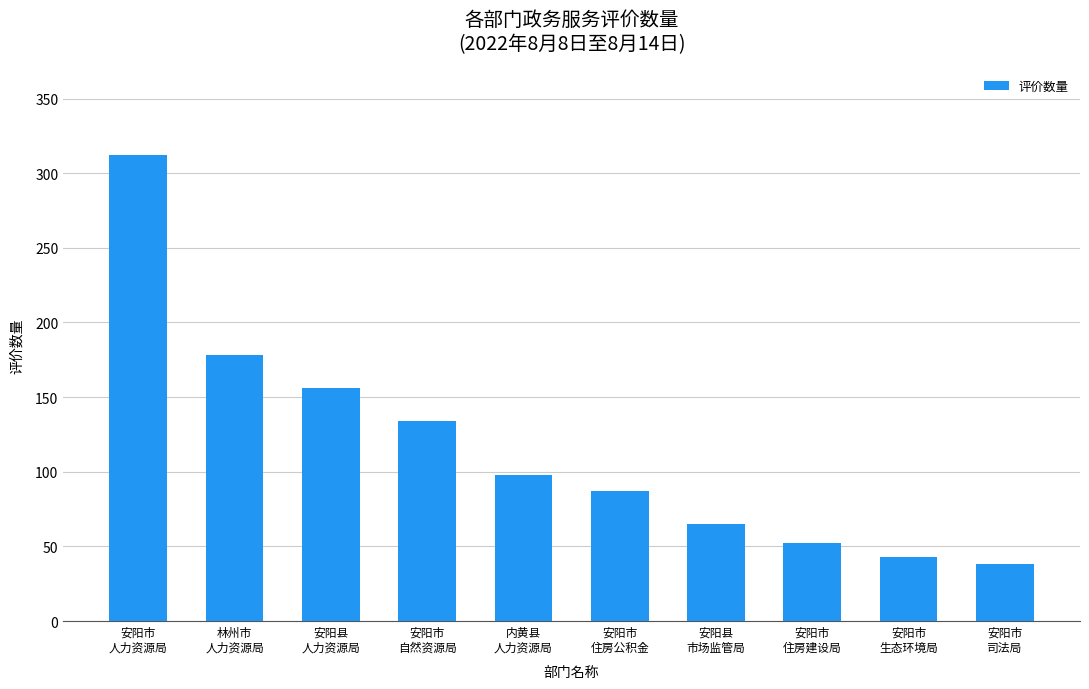

Is it true that the value at 林州市
人力资源局 is 287?

False